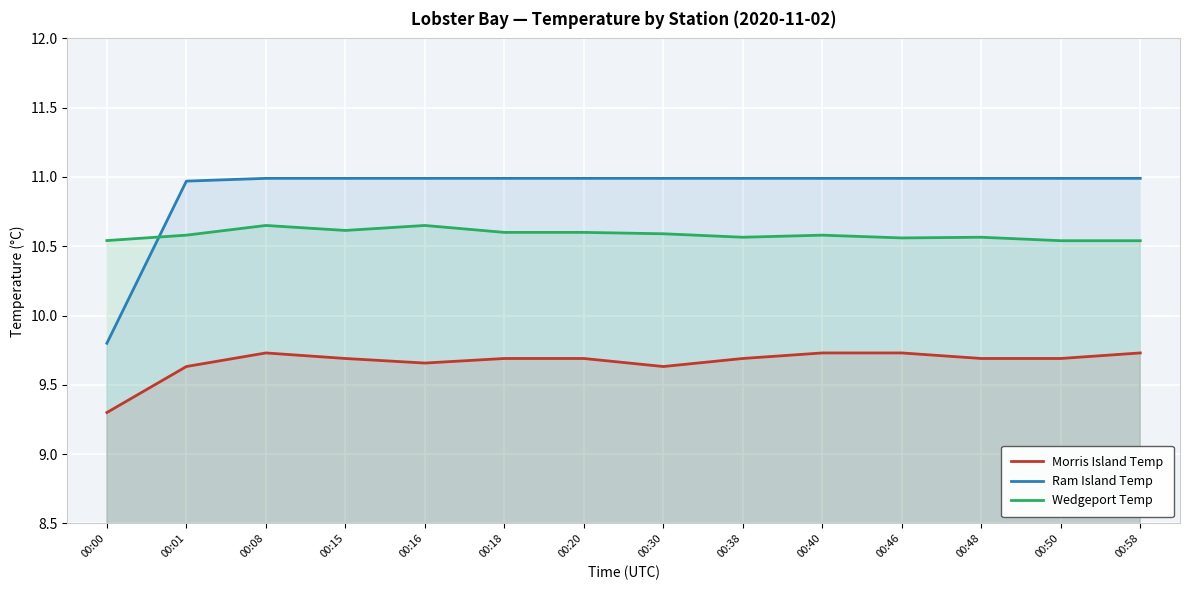

True or false: Wedgeport Temp has a value of 10.5 at 00:58.

True